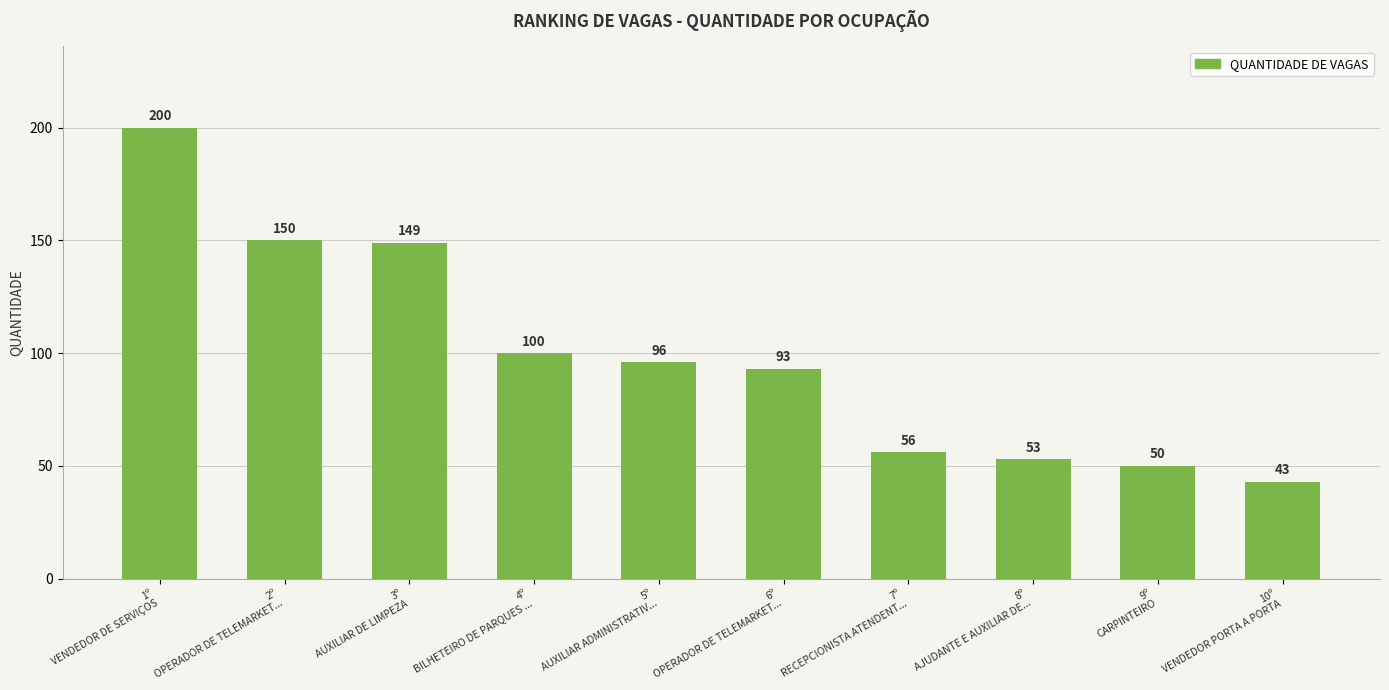

Between 3º
AUXILIAR DE LIMPEZA and 4º
BILHETEIRO DE PARQUES ..., which is larger?

3º
AUXILIAR DE LIMPEZA